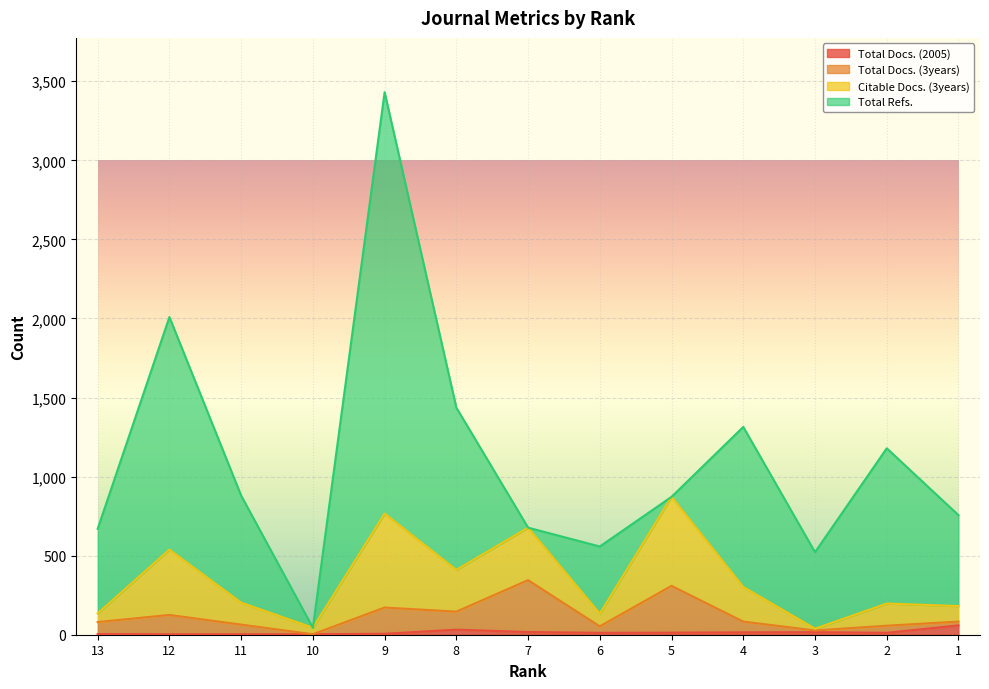

How many values in the Total Docs. (3years) series are below 83?

6